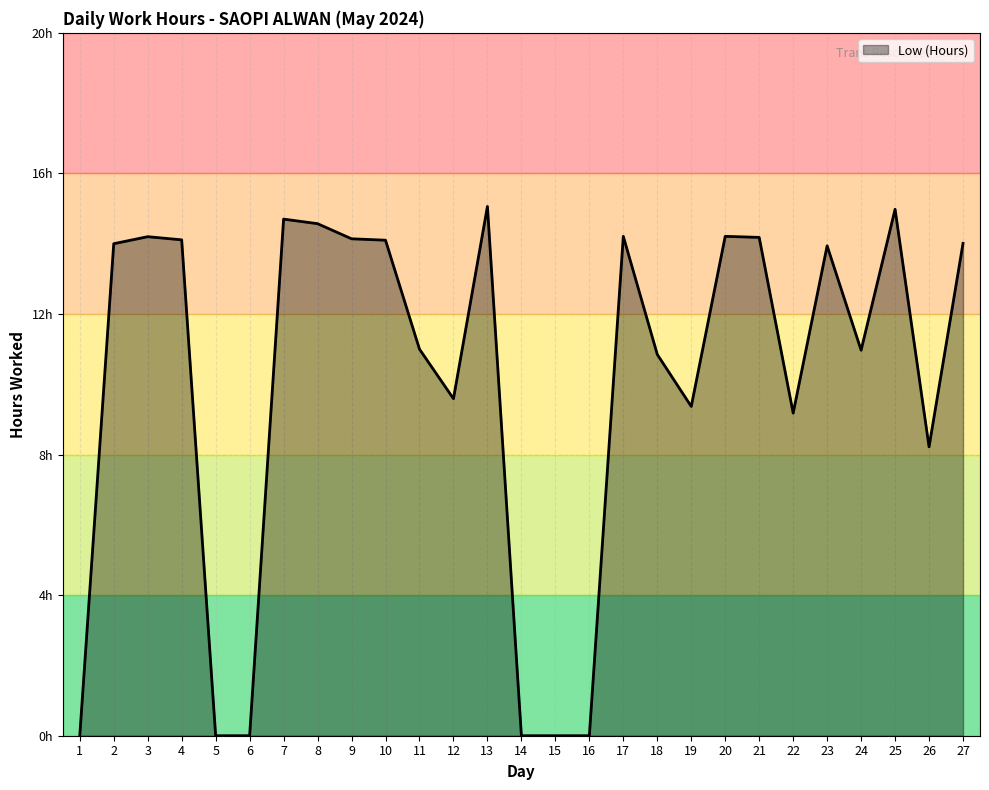

At which label does the data first exceed 13?

2